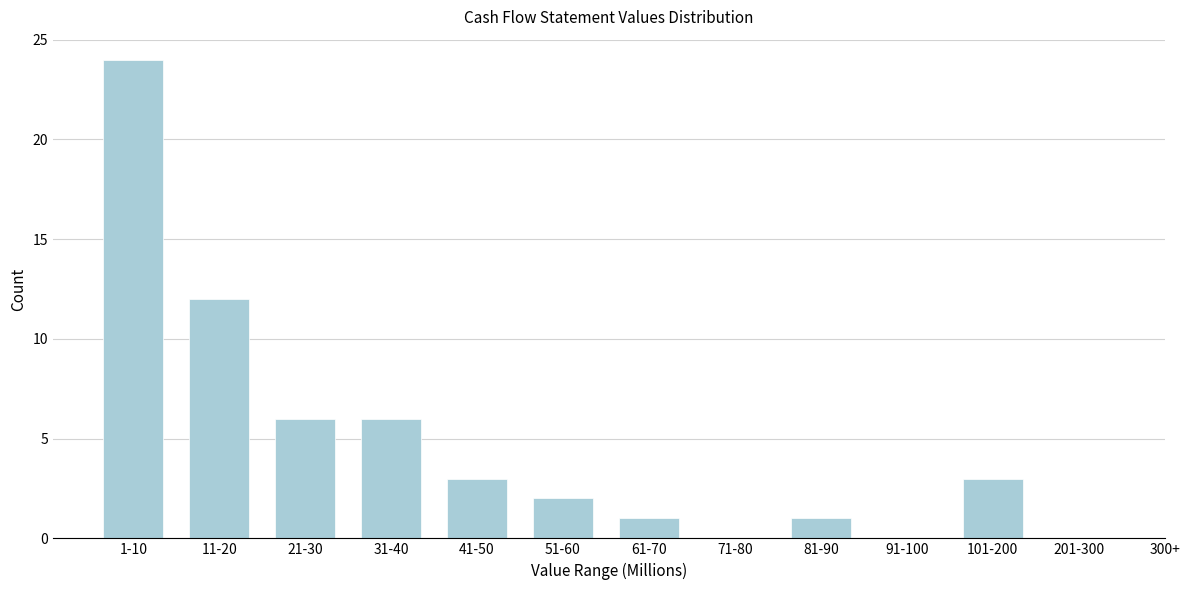

Reading left to right, what are all the values shown in this chart?

1-10=24	11-20=12	21-30=6	31-40=6	41-50=3	51-60=2	61-70=1	71-80=0	81-90=1	91-100=0	101-200=3	201-300=0